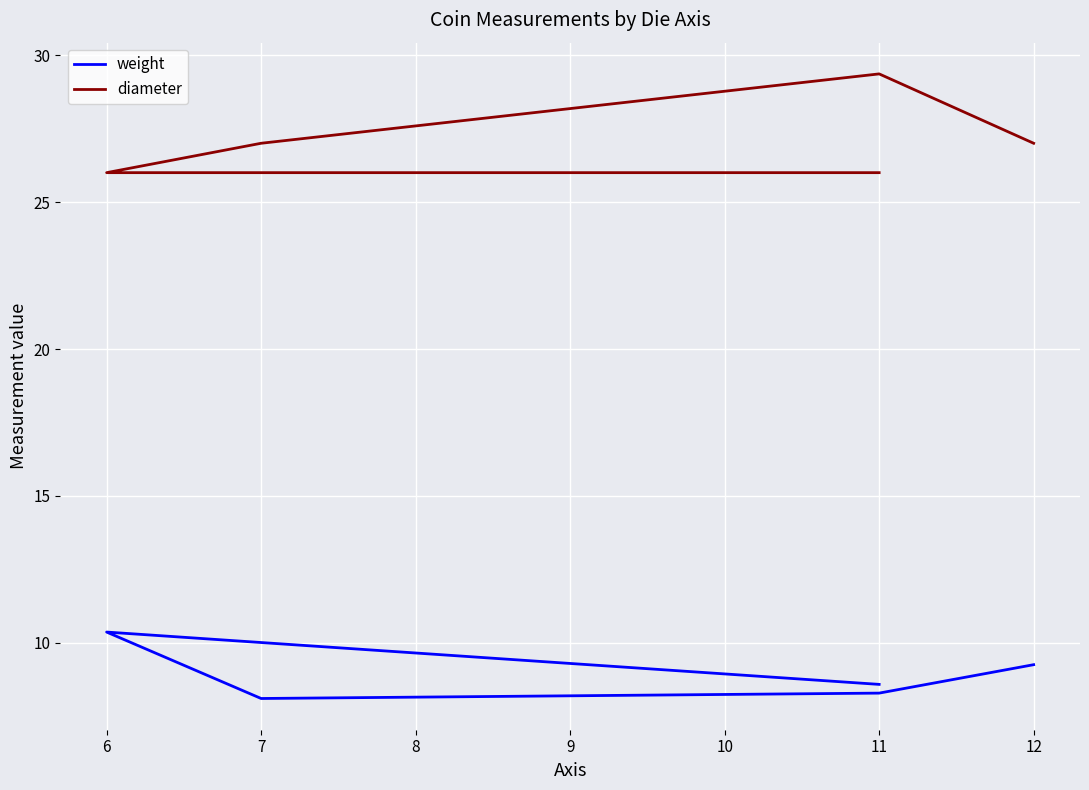

What is the difference between the maximum and second lowest values in the weight series?

2.1